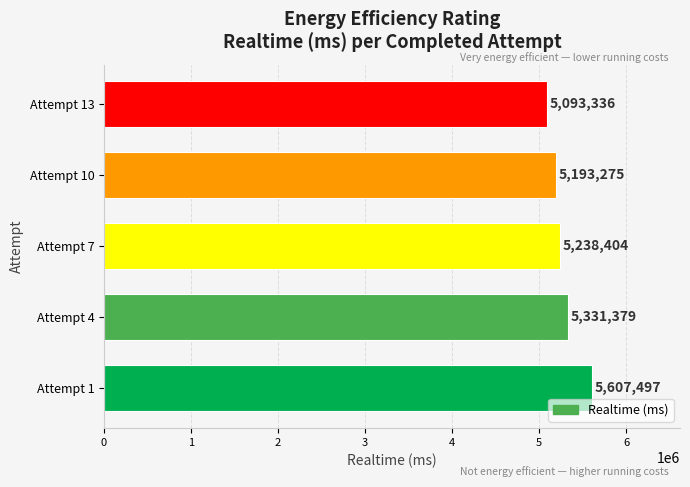

What is the ratio of the value at Attempt 4 to the value at Attempt 7?

1.0